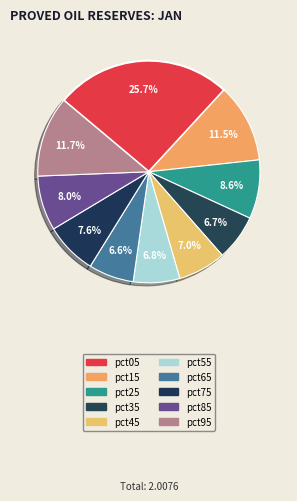

What percentage do pct75 and pct15 together represent?

19.0%